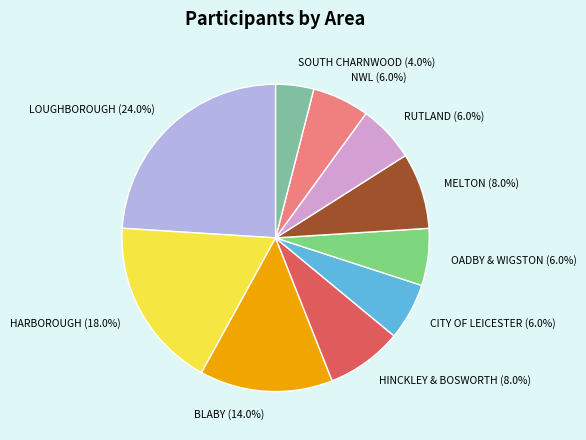

To the nearest percent, what is the difference between the HINCKLEY & BOSWORTH and HARBOROUGH slice percentages?

10%